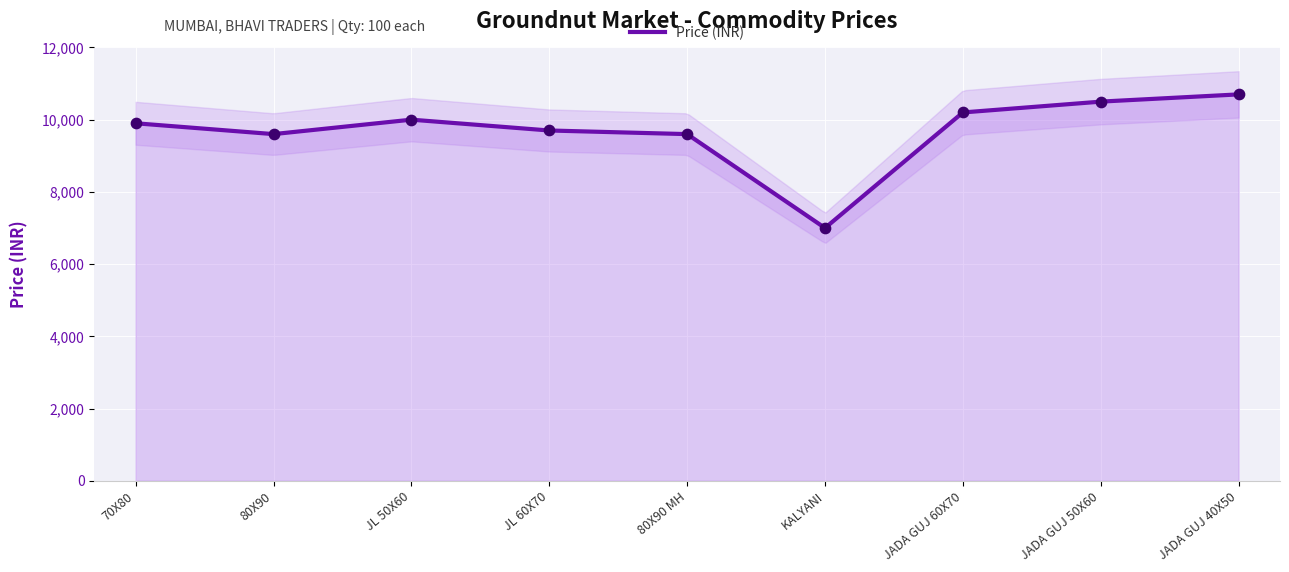

What is the change in value from JADA GUJ 60X70 to JADA GUJ 50X60?

+300